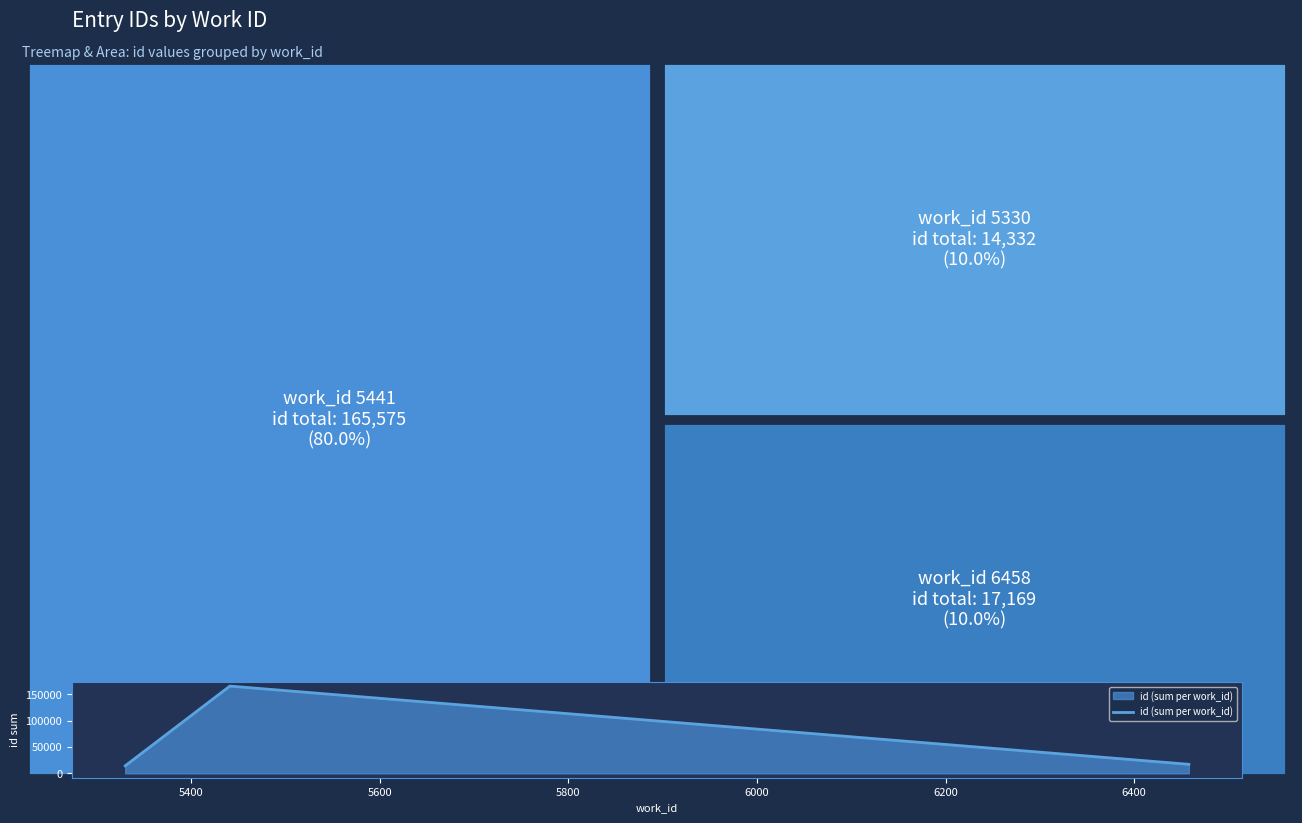

What is the smallest value displayed?

14332